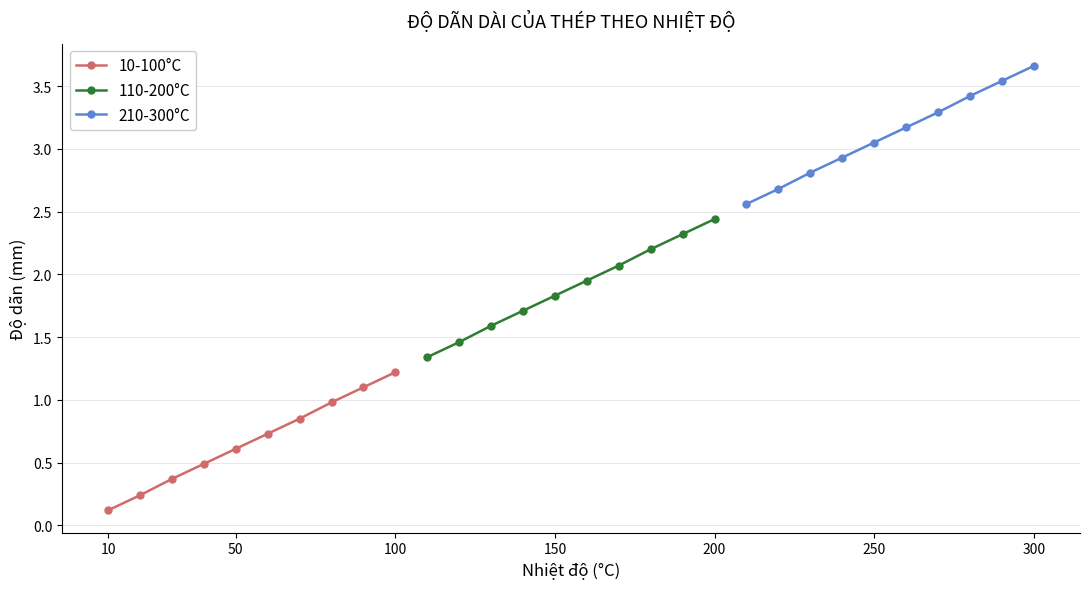

At which label does 10-100°C reach its minimum?

10